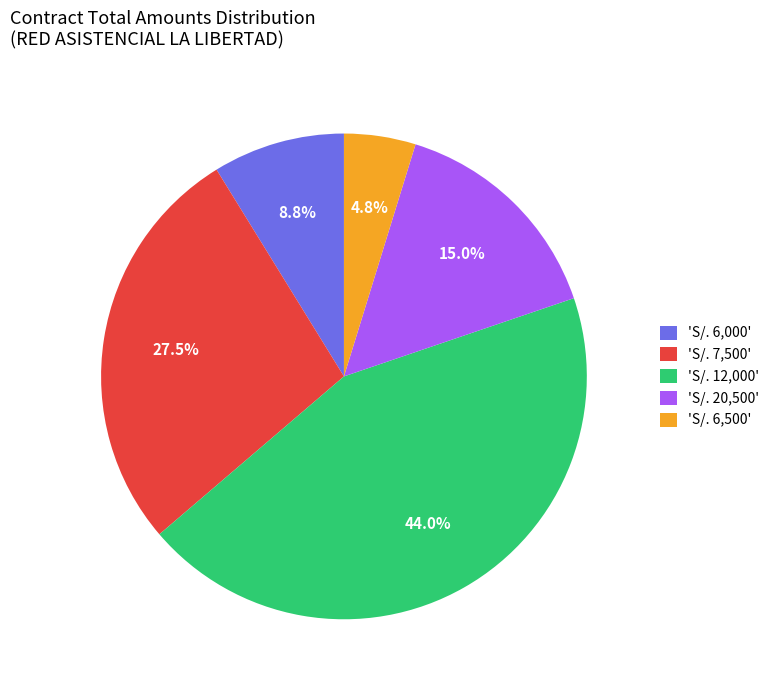

Approximately how many times larger is the value at 'S/. 12,000' compared to 'S/. 6,500'?

9.2